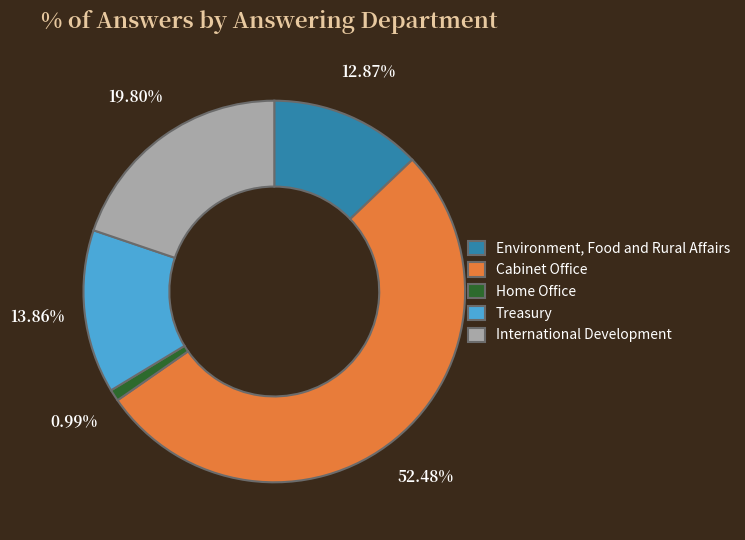

To the nearest percent, what is the average slice percentage?

20%